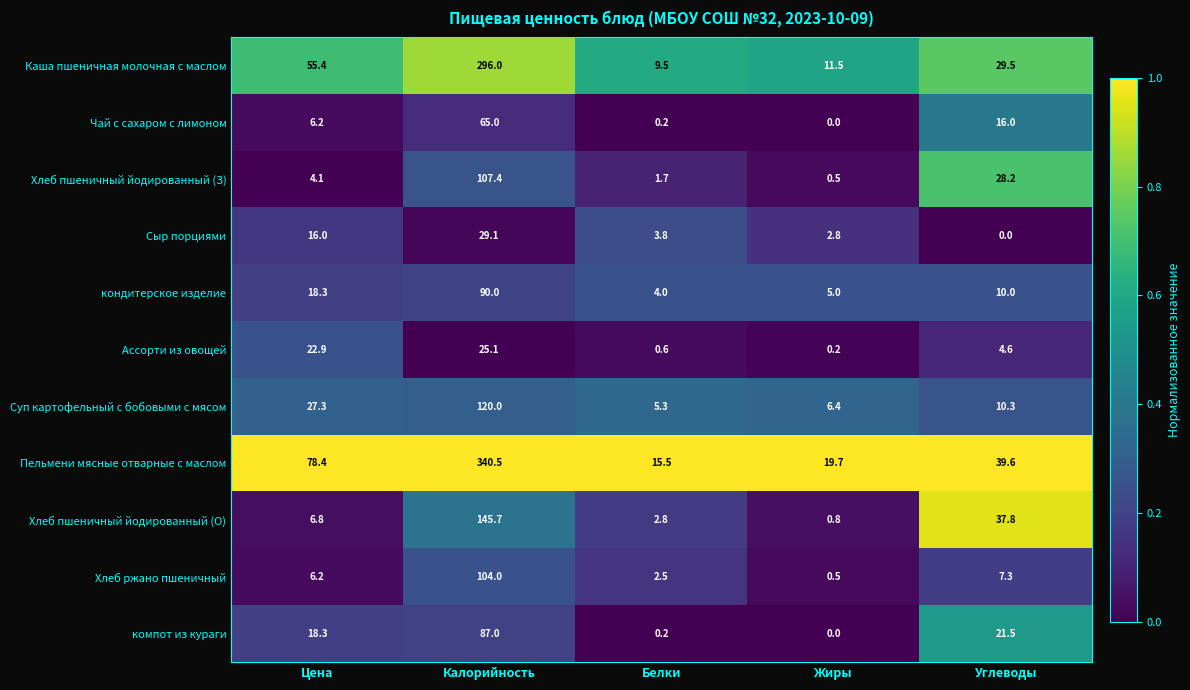

What is the total value across all series at Углеводы?

204.8